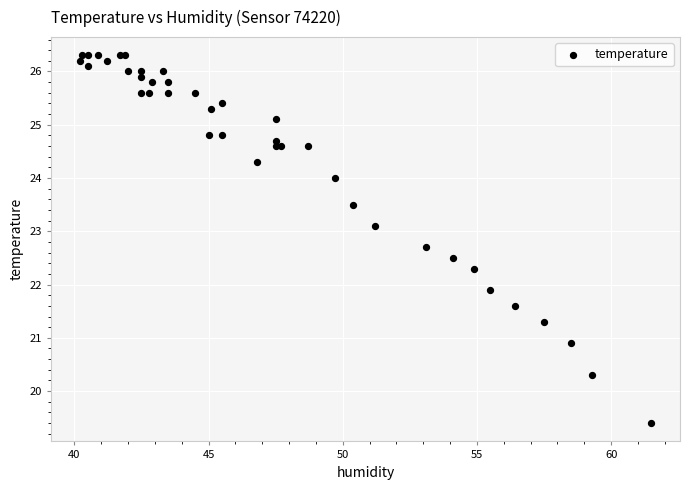

What Y value in the scatter plot is closest to 22?

21.9